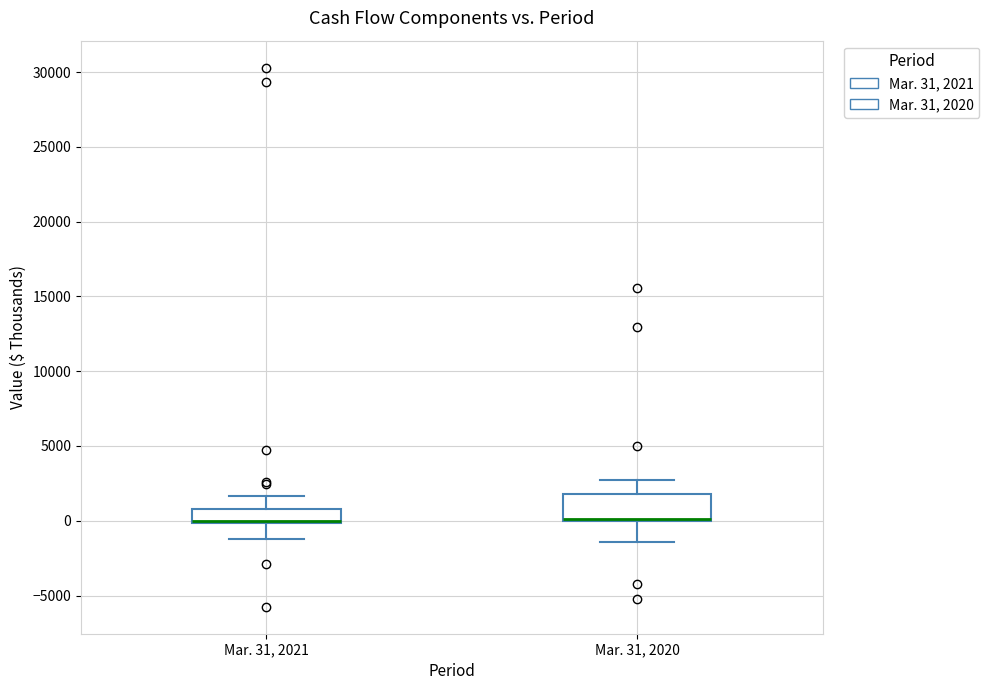

Reading left to right, read every box against the y-axis: the position of its median line, the range the box covers, and the ends of its whiskers. The values are not printed on the chart, so give them approximately, as read against the axis.

Mar. 31, 2021: median 0 (just above the box's lower edge), box 0 to 1000, whiskers -1000 to 1500
Mar. 31, 2020: median 0 (drawn on the box's lower edge), box 0 to 2000, whiskers -1500 to 2500